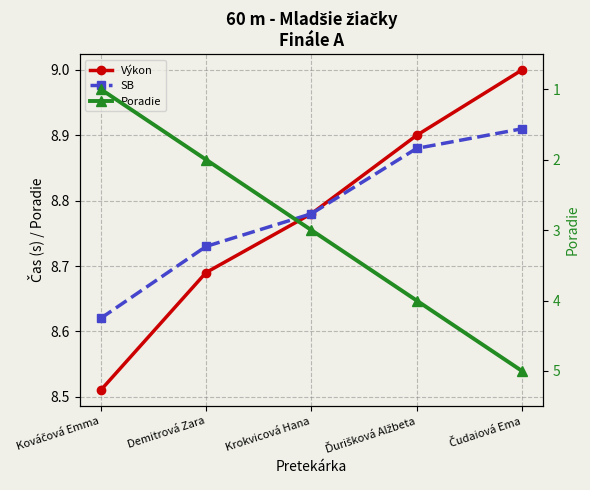

Which series has the largest total across all categories?

SB